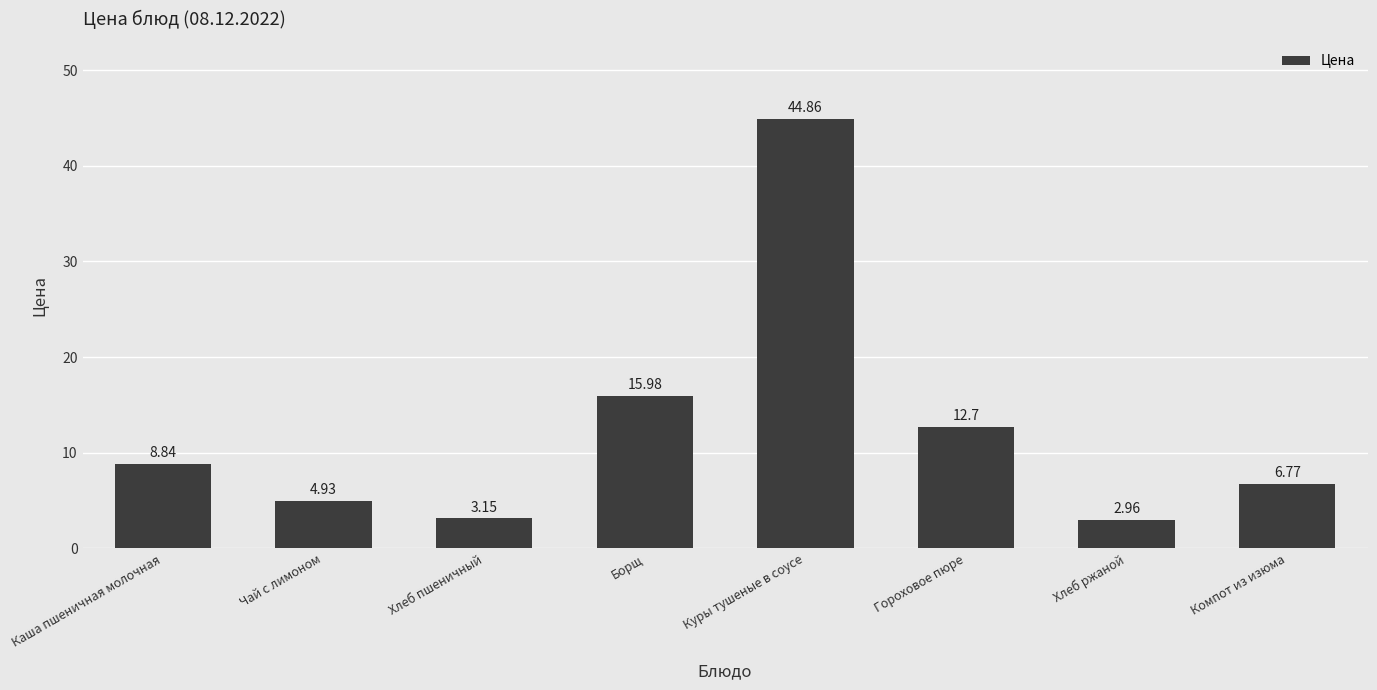

What is the change in value from Каша пшеничная молочная to Гороховое пюре?

+3.9